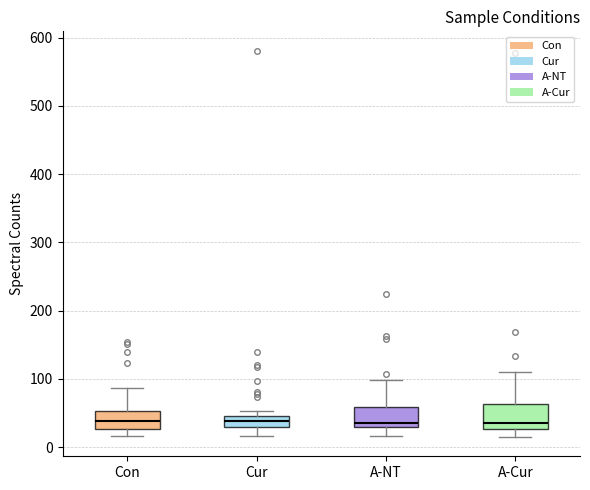

Where does the median line of the box for Con sit on the y-axis? The values are not printed on the chart, so give them approximately, as read against the axis.

40